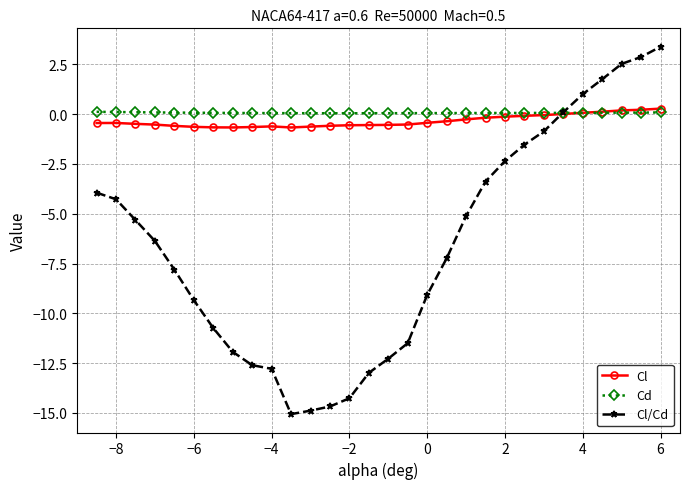

What is the value of the Cl point at the 22nd from the left?

-0.1